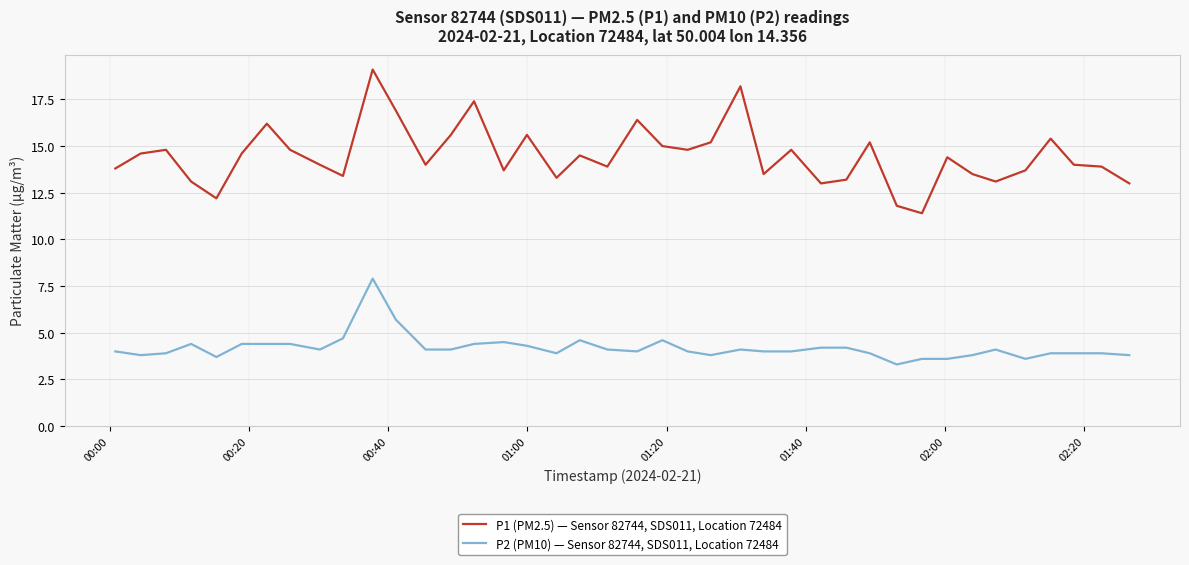

Rank the series by their maximum value, from highest to lowest.

P1 (PM2.5) — Sensor 82744, SDS011, Location 72484, P2 (PM10) — Sensor 82744, SDS011, Location 72484